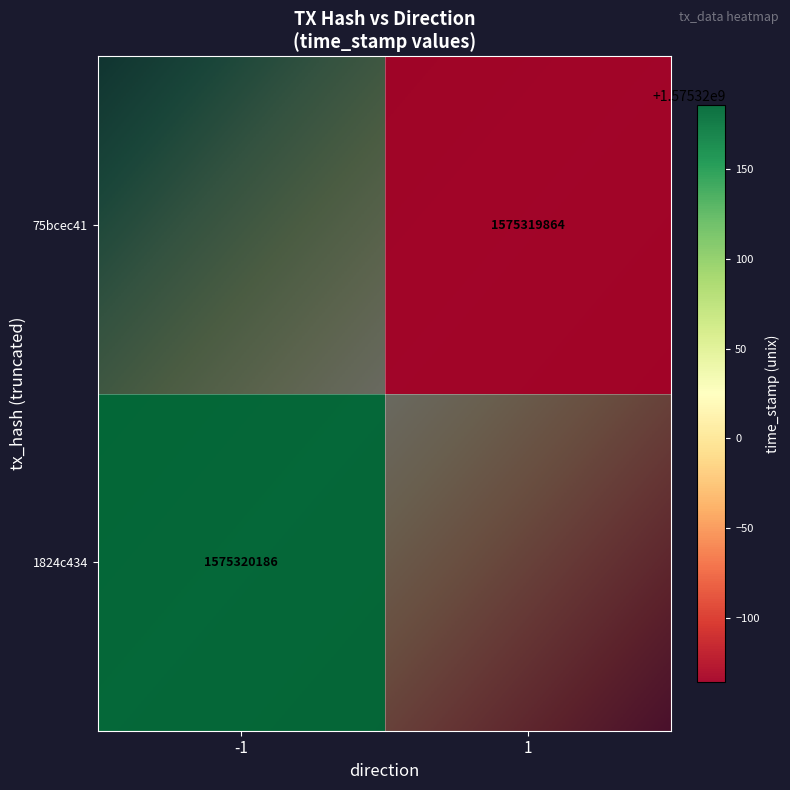

What is the total value across all series at time_stamp?

3150640050.0